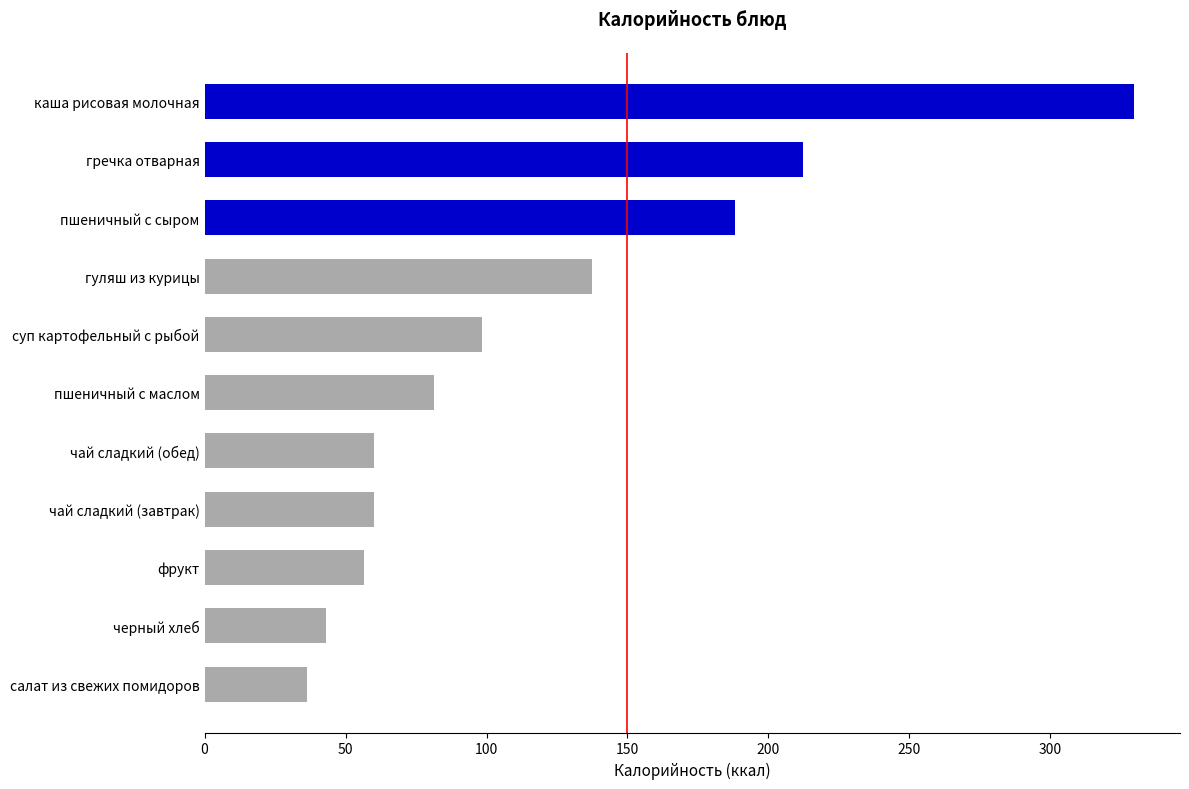

What is the average value?

118.4